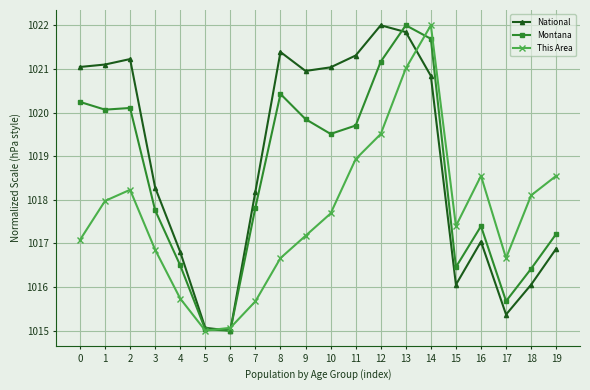

How many lines are shown in the chart?

3